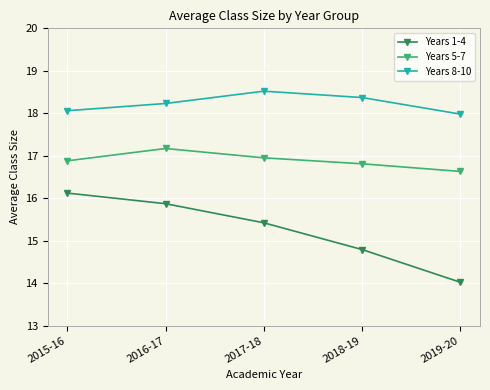

What is the sum of all Years 5-7 values?

84.4